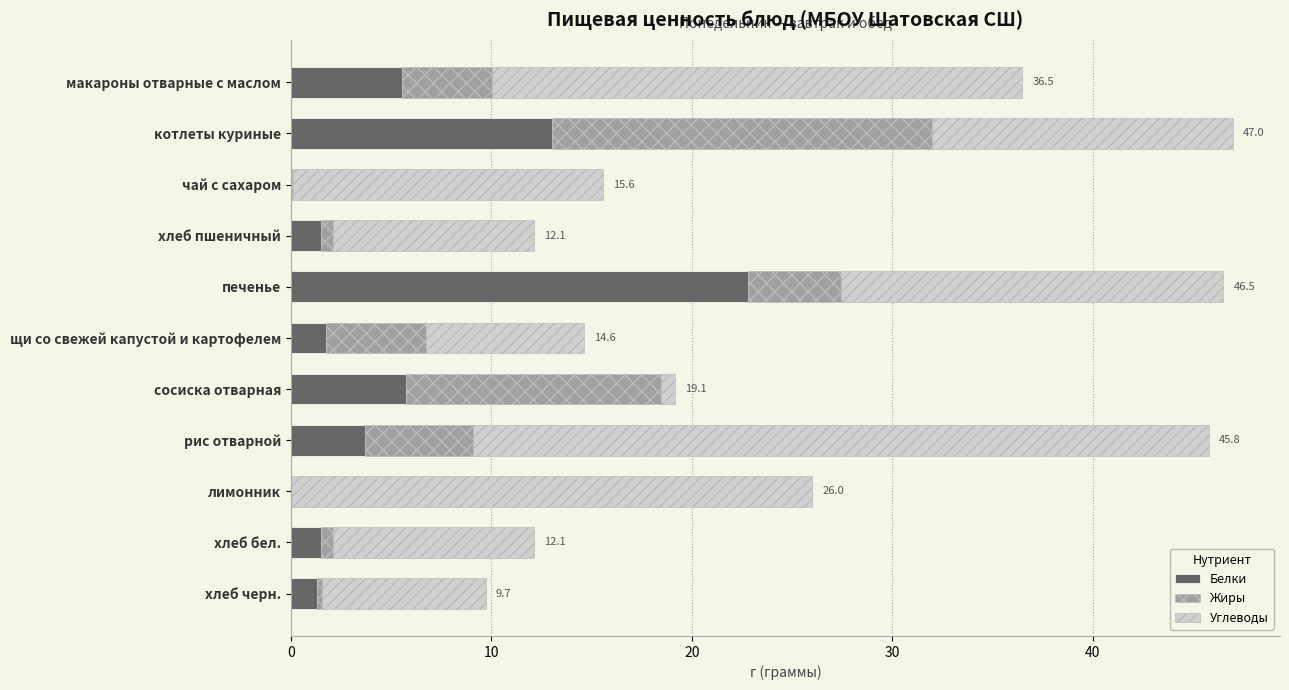

At which label is Белки closest to 11?

котлеты куриные